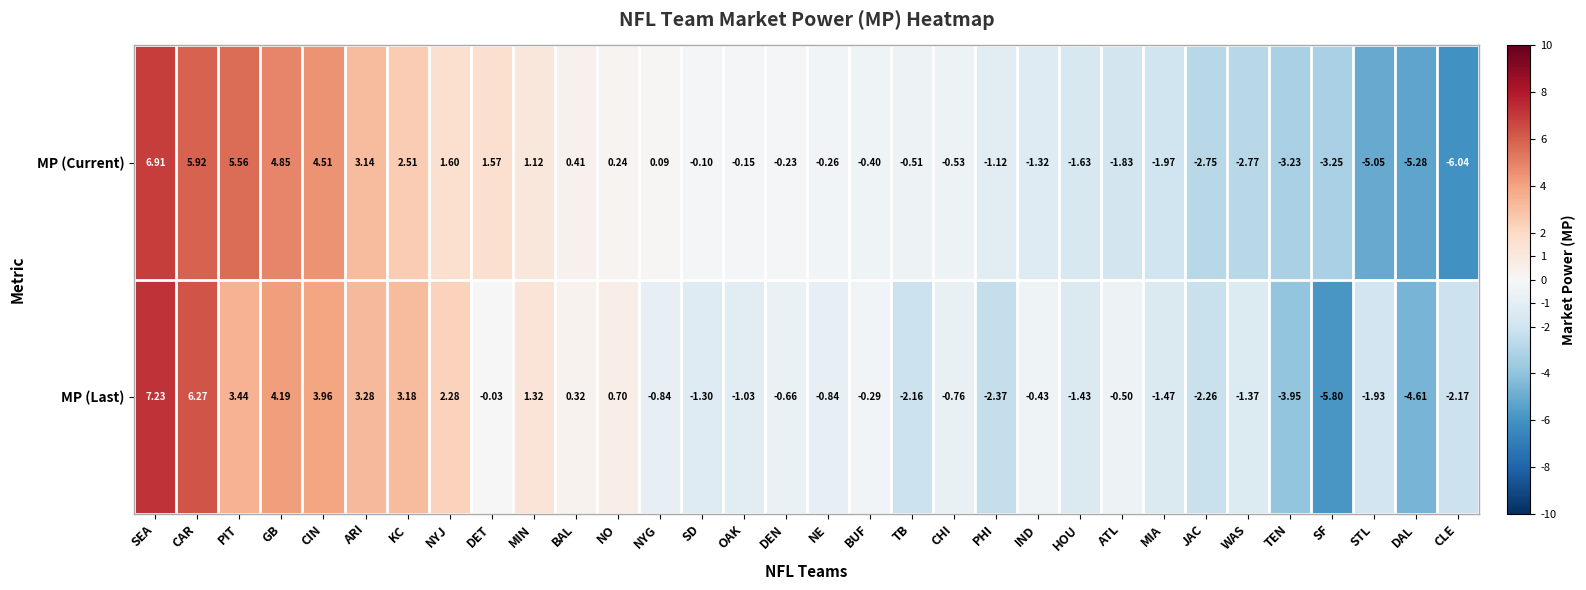

Which series has the largest total across all categories?

MP (Current)